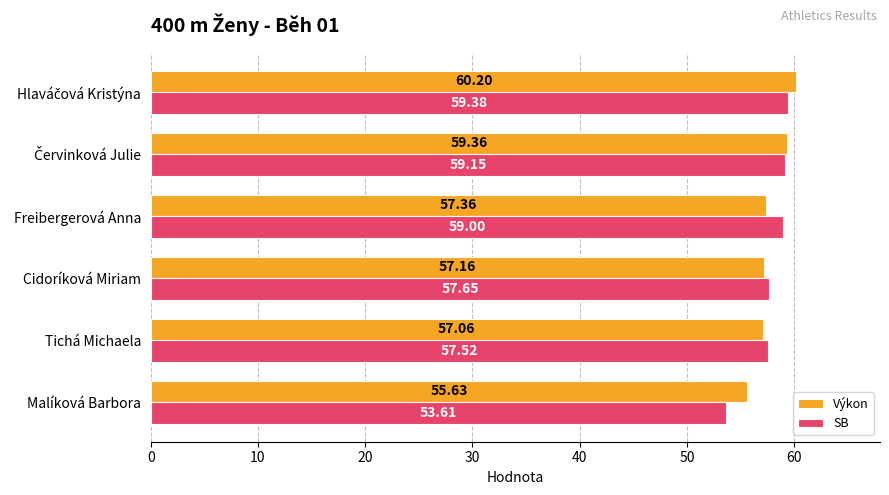

Which series has the largest range (max minus min)?

SB